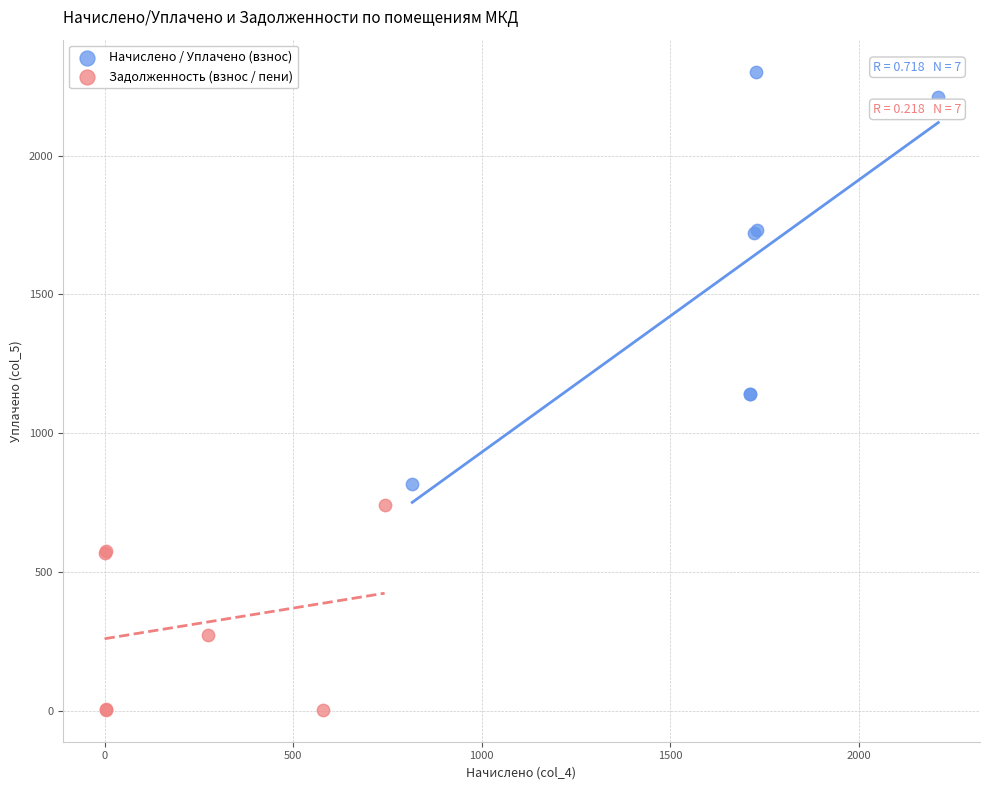

Which series reaches the minimum Y coordinate?

Задолженность (взнос / пени)